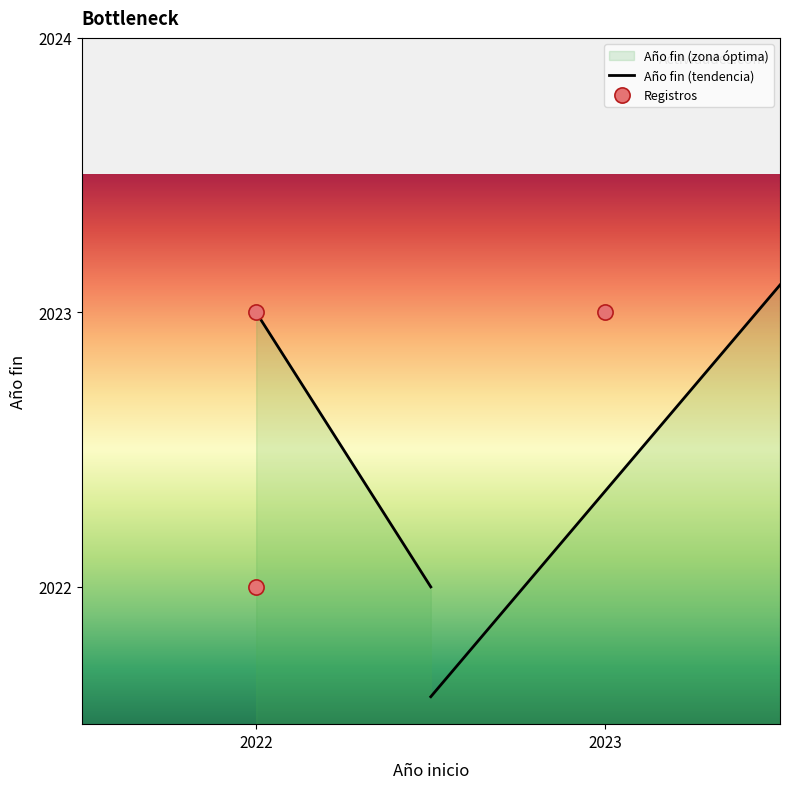

Between 2022 and 2023, which is larger?

2022